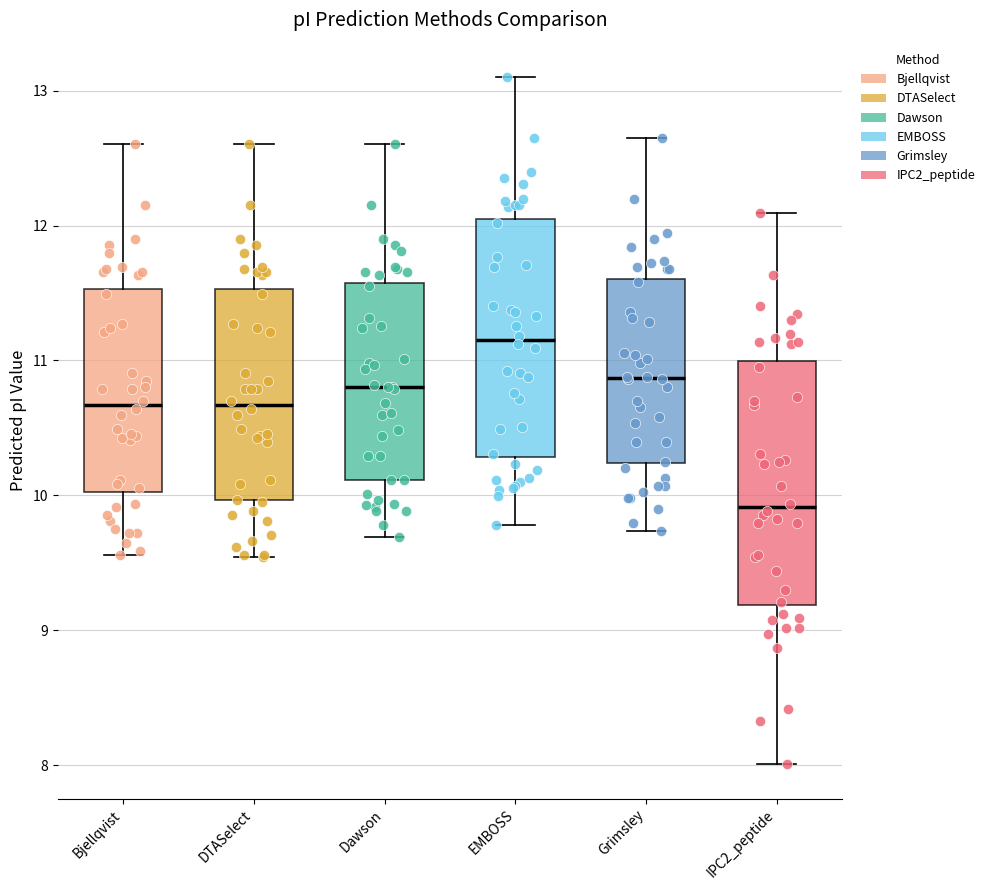

Reading left to right, read every box against the y-axis: the position of its median line, the range the box covers, and the ends of its whiskers. The values are not printed on the chart, so give them approximately, as read against the axis.

Bjellqvist: median 10.7, box 10.0 to 11.5, whiskers 9.6 to 12.6
DTASelect: median 10.7, box 10.0 to 11.5, whiskers 9.5 to 12.6
Dawson: median 10.8, box 10.1 to 11.6, whiskers 9.7 to 12.6
EMBOSS: median 11.2, box 10.3 to 12.0, whiskers 9.8 to 13.1
Grimsley: median 10.9, box 10.2 to 11.6, whiskers 9.7 to 12.6
IPC2_peptide: median 9.9, box 9.2 to 11.0, whiskers 8.0 to 12.1